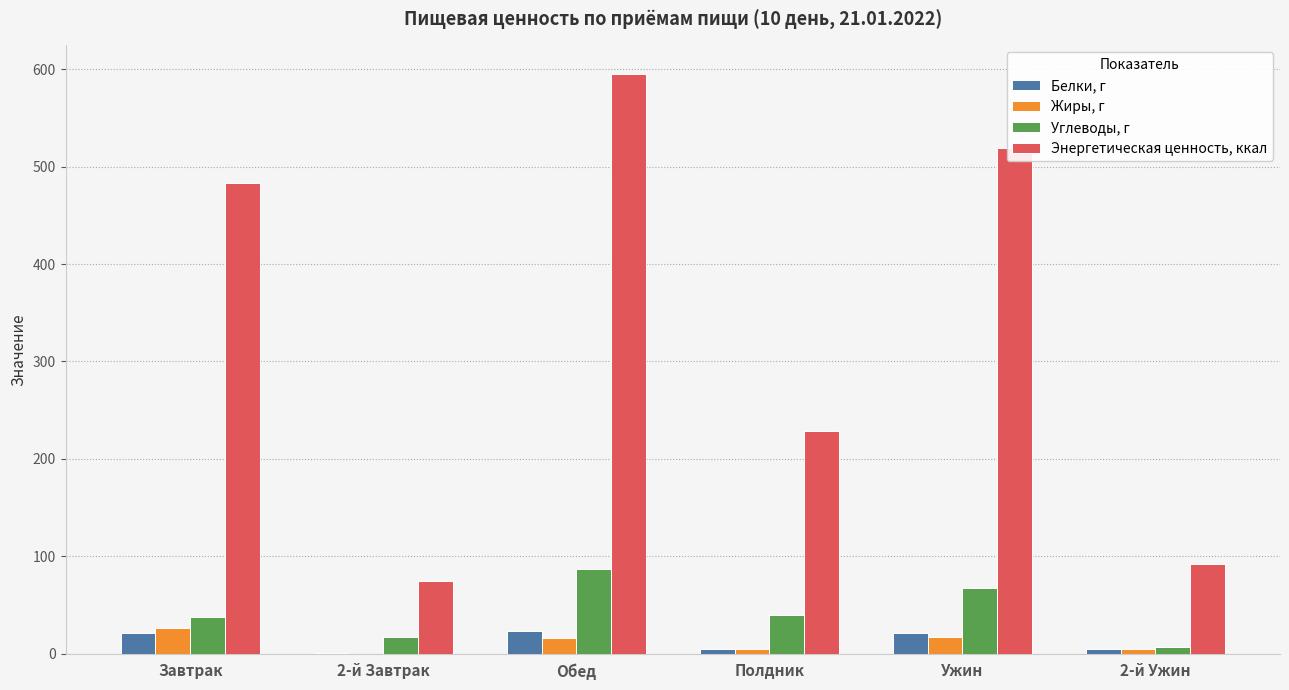

What is the greatest value displayed?

594.7